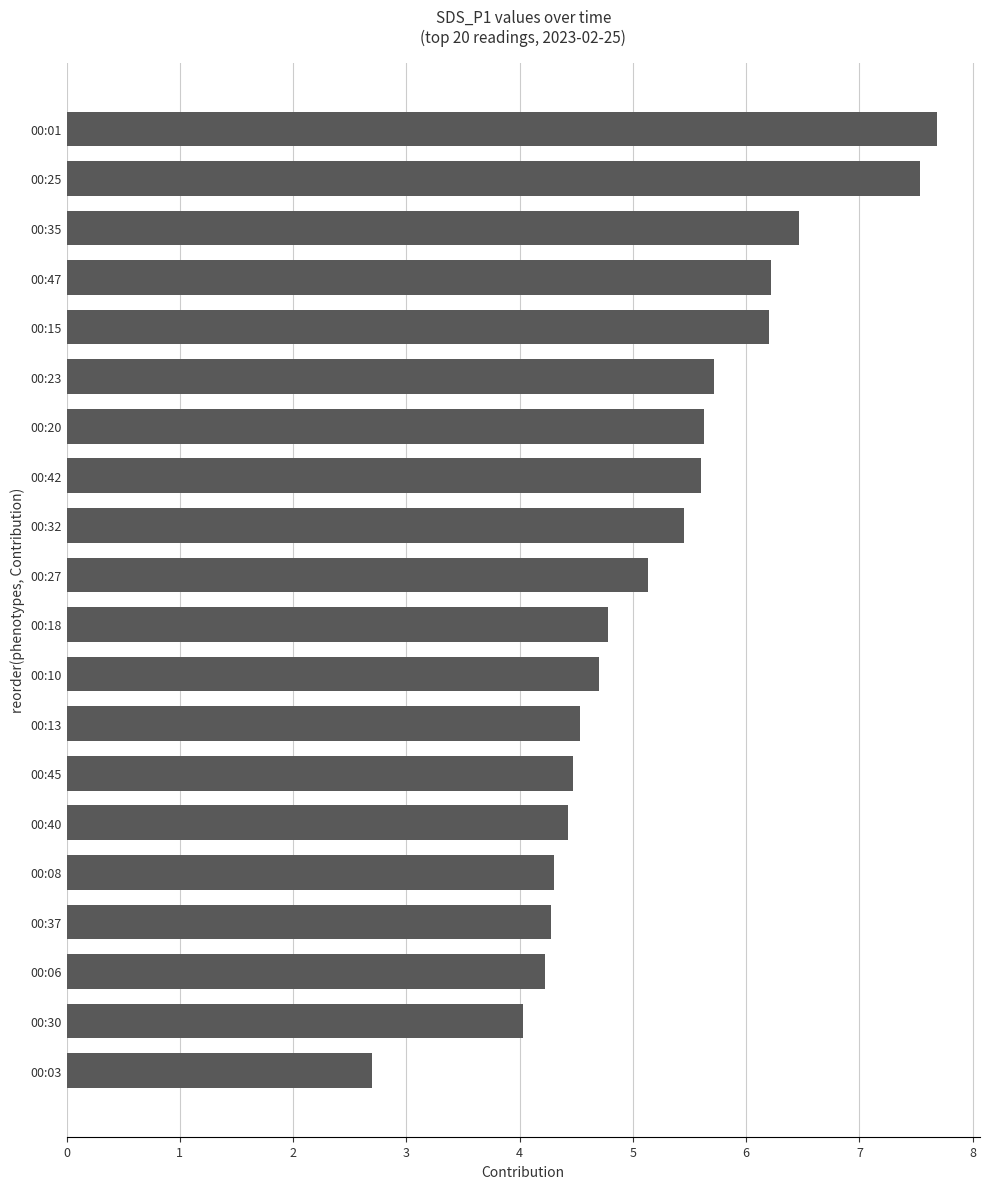

What is the maximum value shown in the chart?

7.7